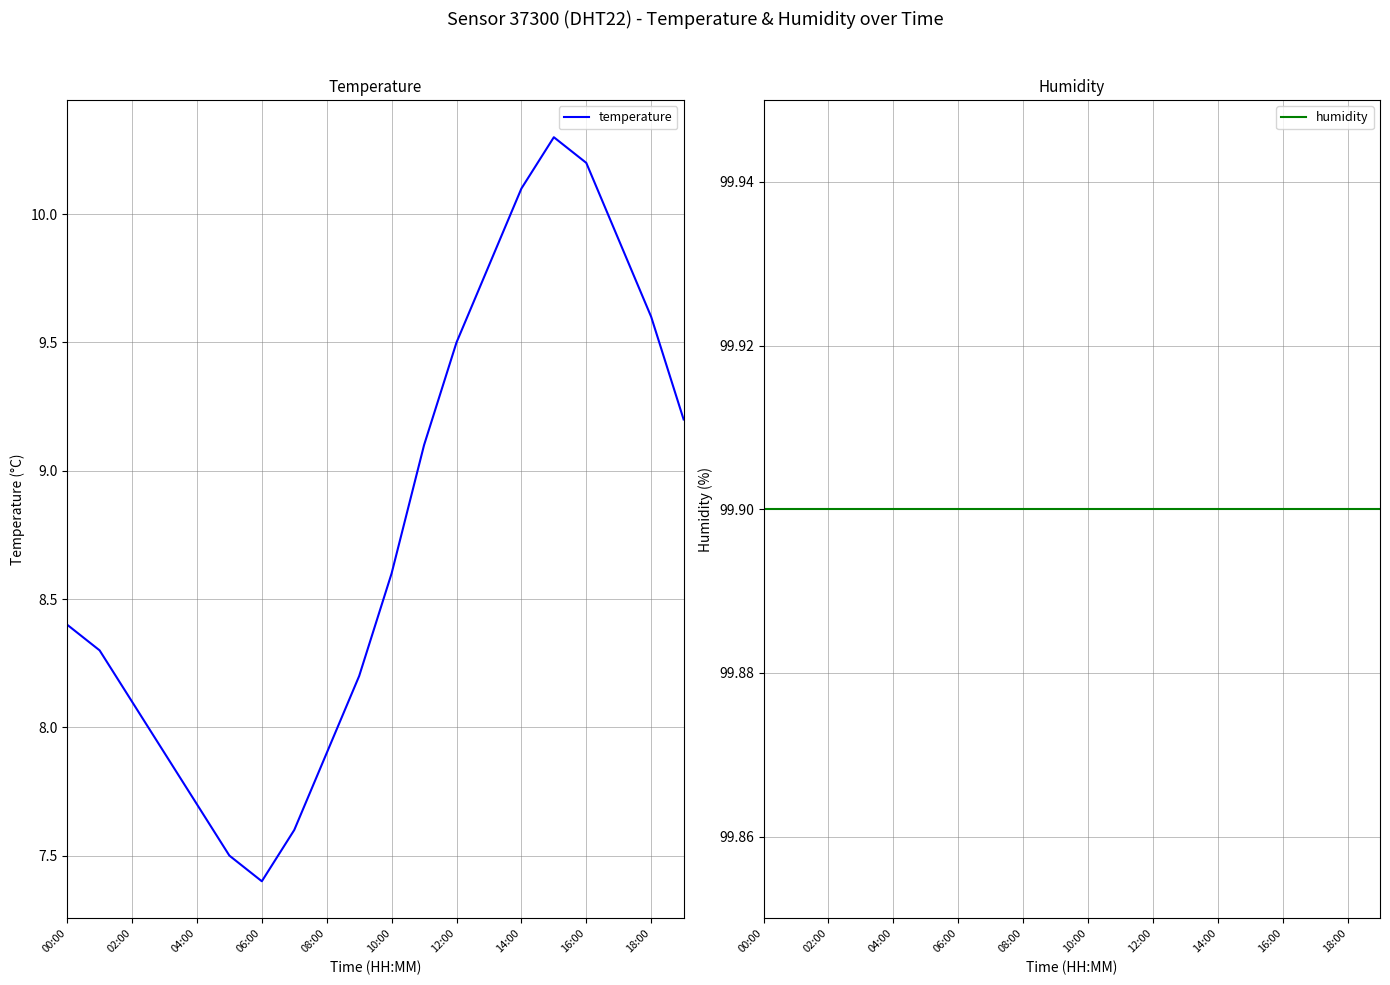

At which label is humidity closest to 99?

00:00